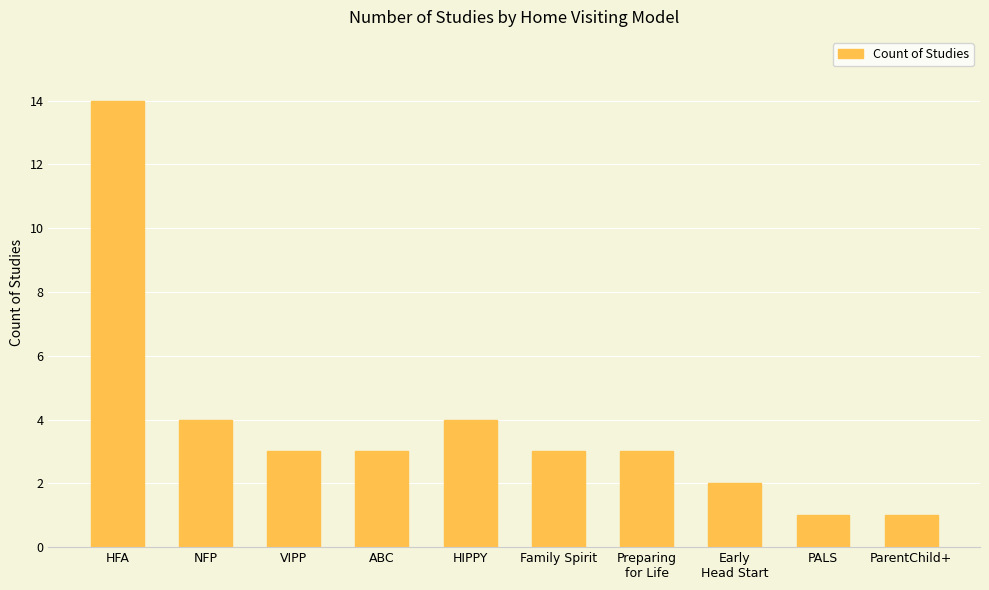

What is the change in value from NFP to ABC?

-1